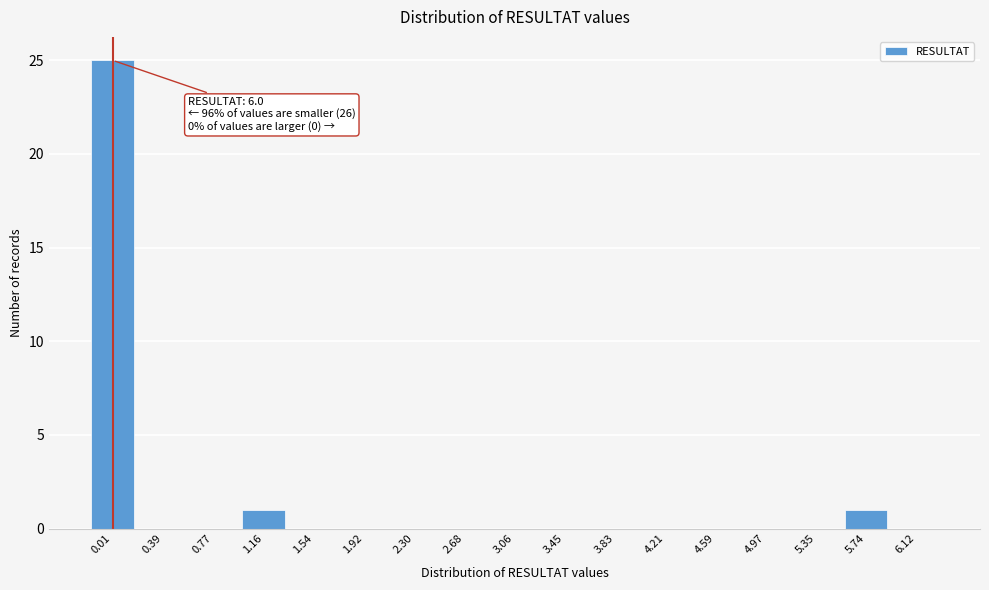

Reading left to right, list all the values displayed in this chart.

0.01=25	0.39=0	0.77=0	1.16=1	1.54=0	1.92=0	2.30=0	2.68=0	3.06=0	3.45=0	3.83=0	4.21=0	4.59=0	4.97=0	5.35=0	5.74=1	6.12=0